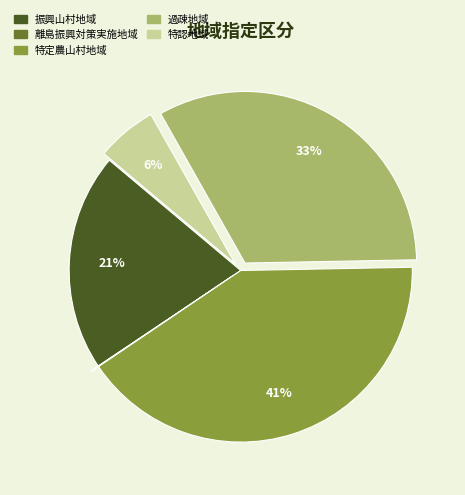

Does any single category account for the majority?

No